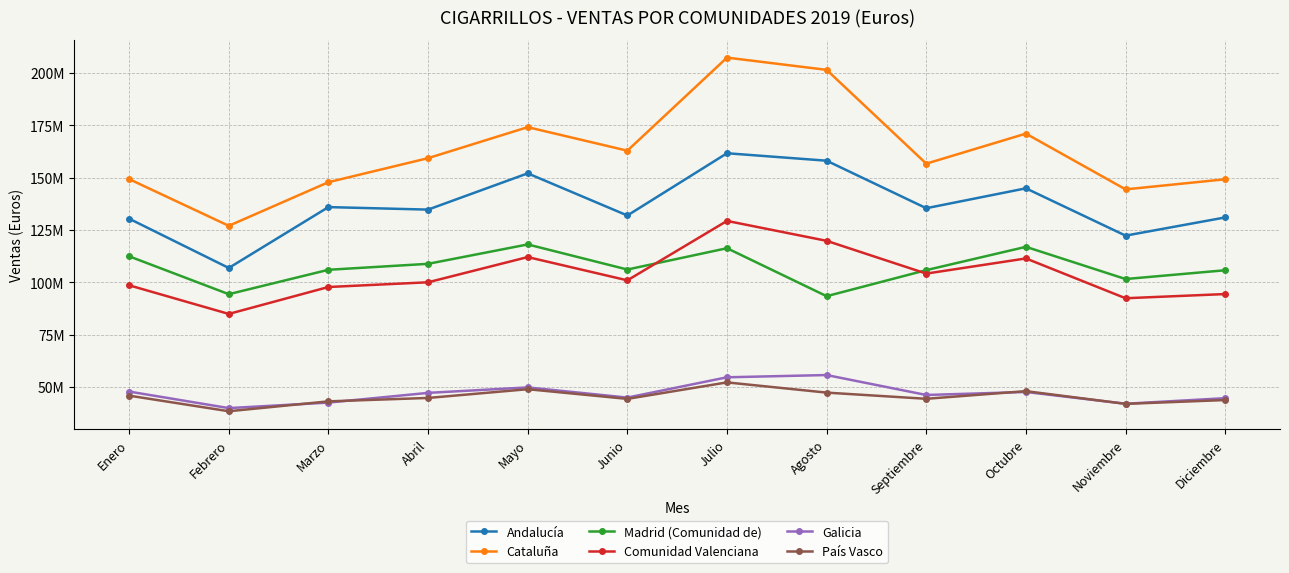

Rank the categories by Cataluña value from highest to lowest.

Julio, Agosto, Mayo, Octubre, Junio, Abril, Septiembre, Enero, Diciembre, Marzo, Noviembre, Febrero